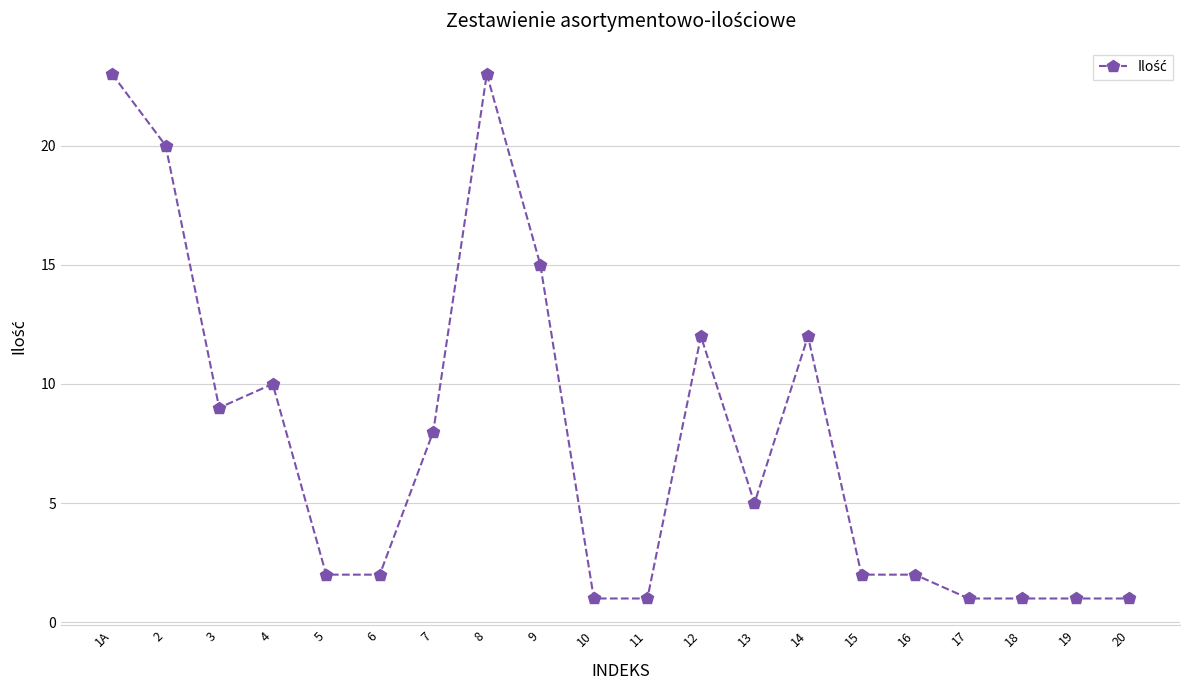

What position from the right is 6?

15